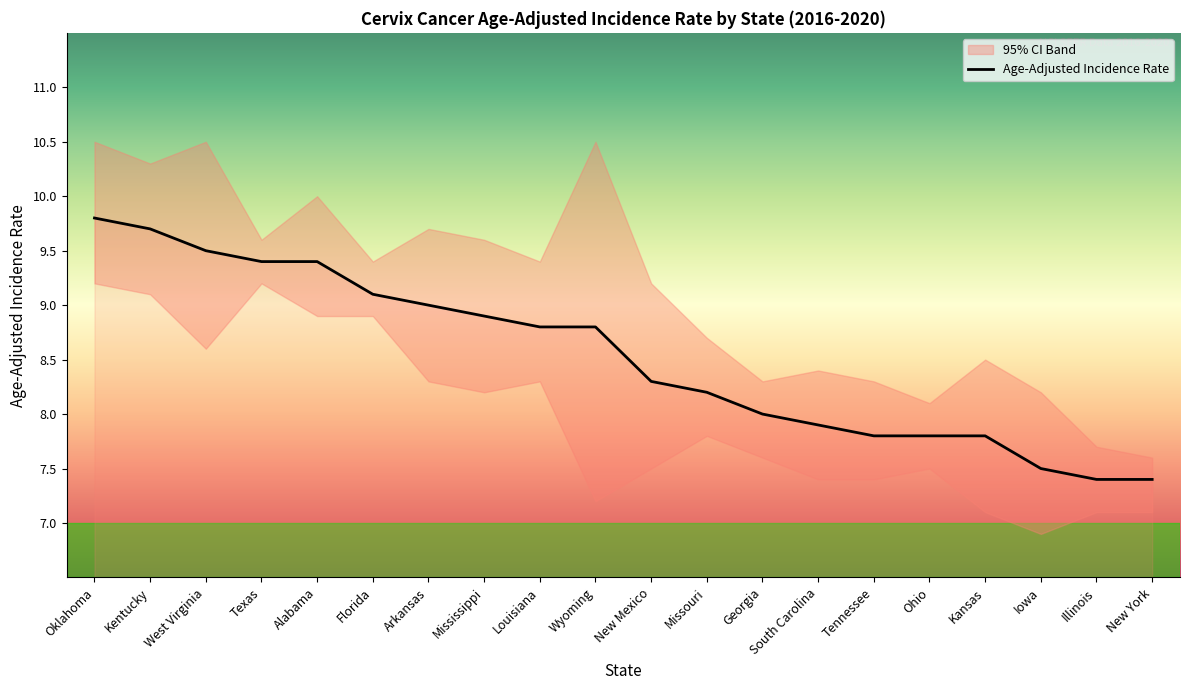

What is the difference between the values at Alabama and Iowa?

1.9